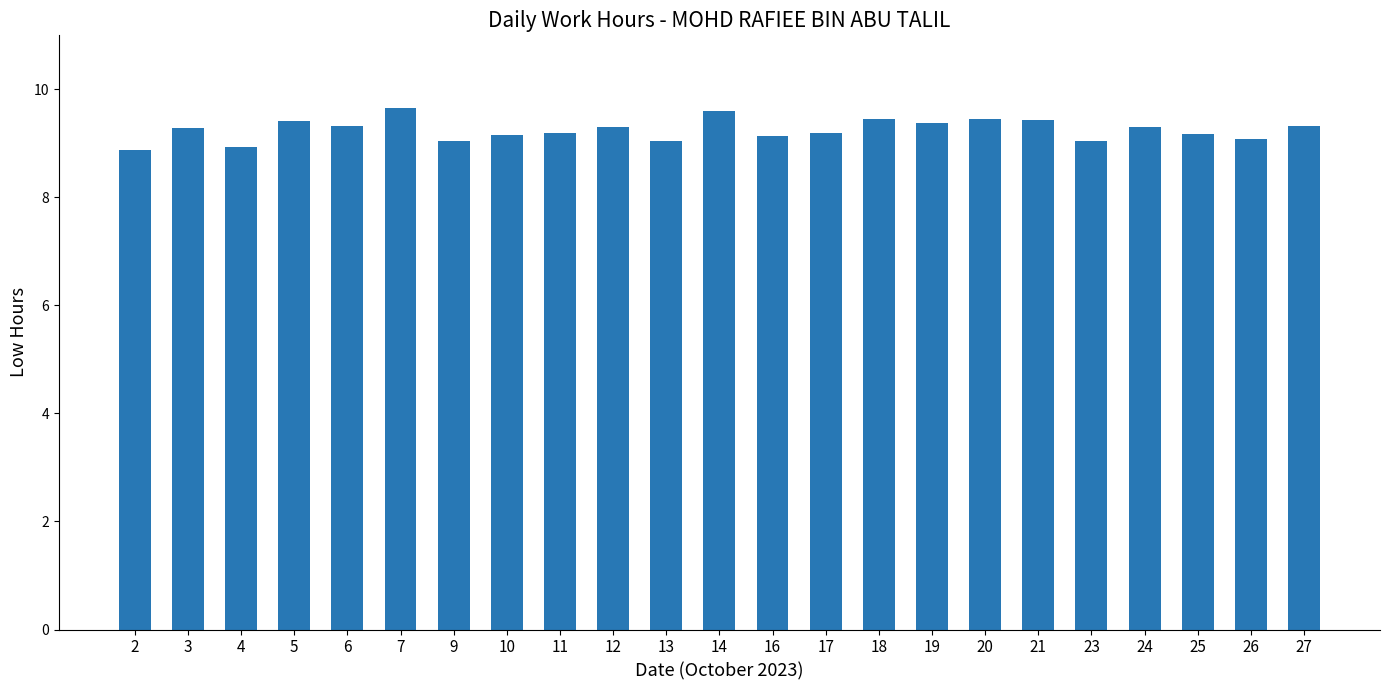

How many bars are there in total?

23